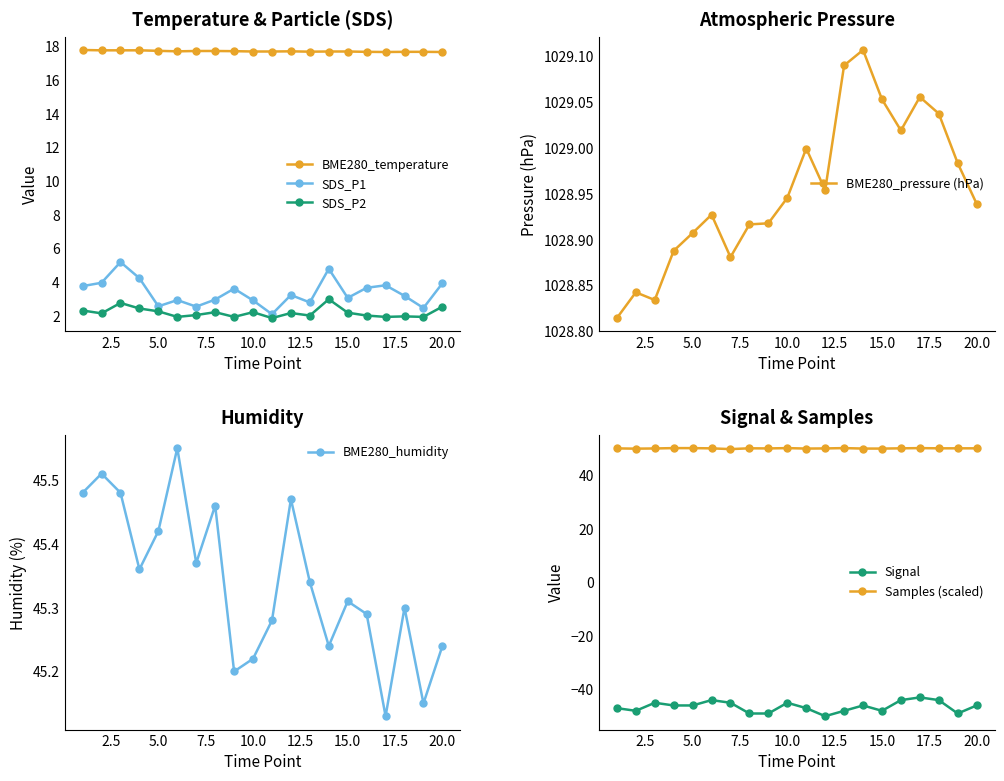

True or false: BME280_humidity and SDS_P1 intersect in this chart.

False